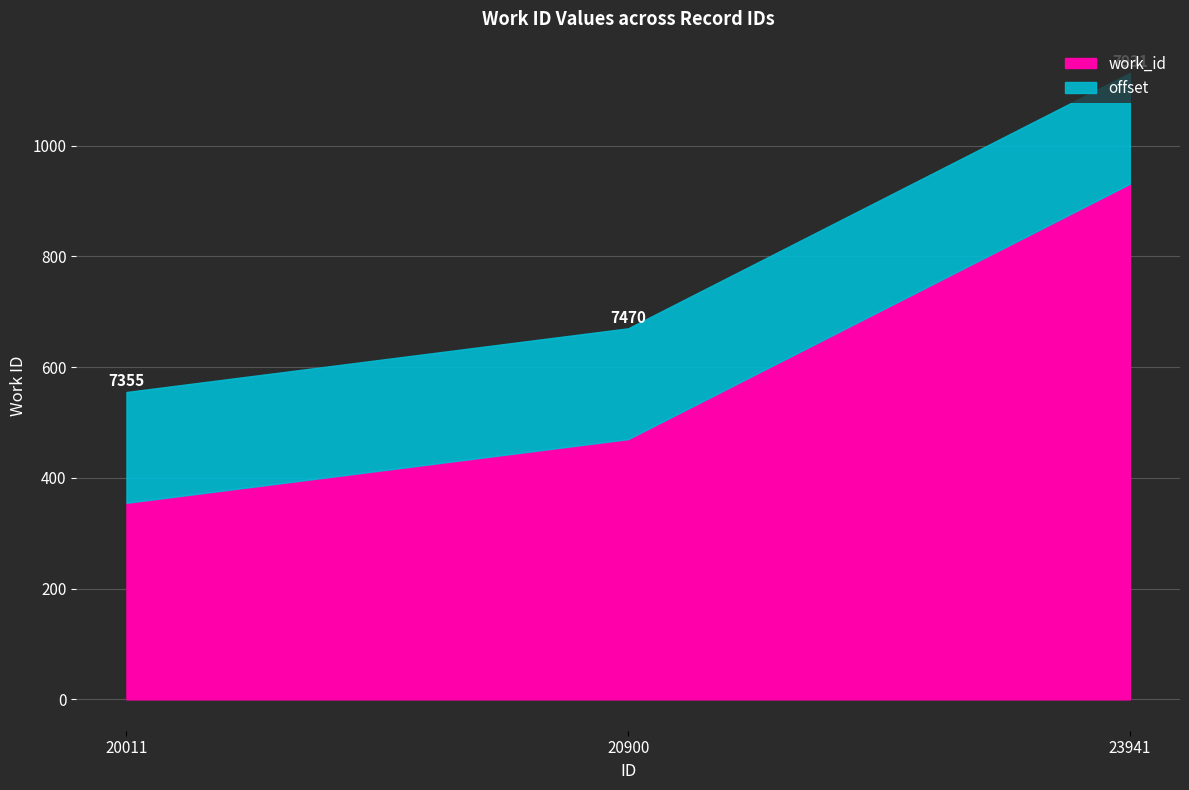

Where does the data first go above 7470?

23941